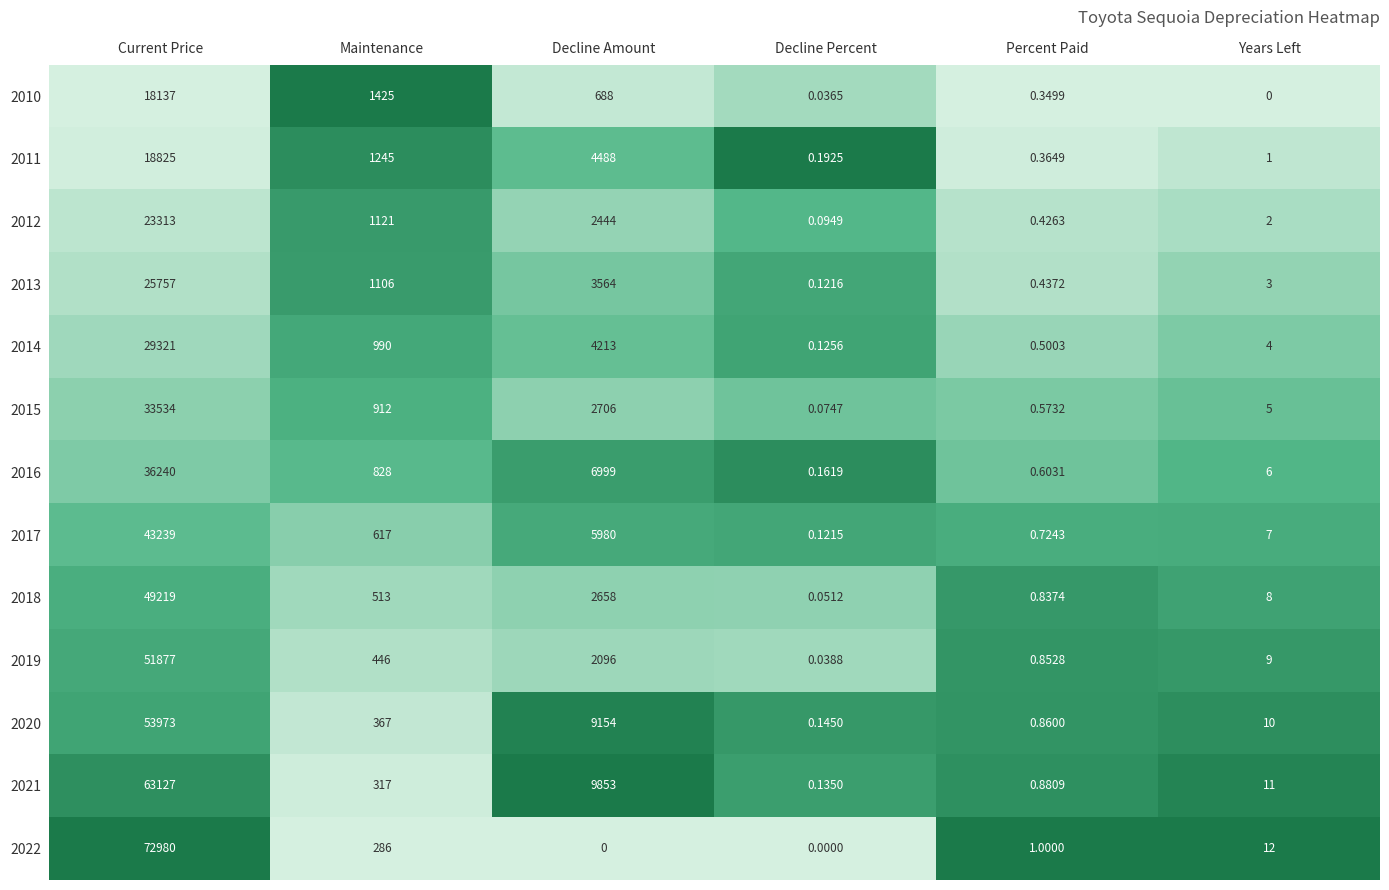

Which category has the highest value in the 2021 series?

Current Price